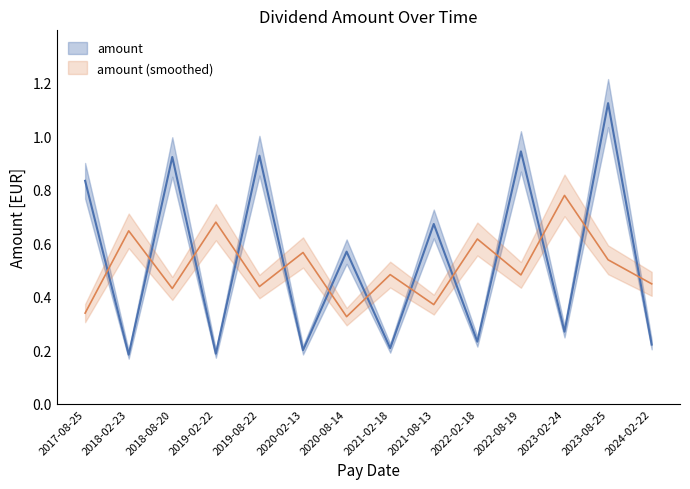

Which category has the lowest value across all series?

2018-02-23